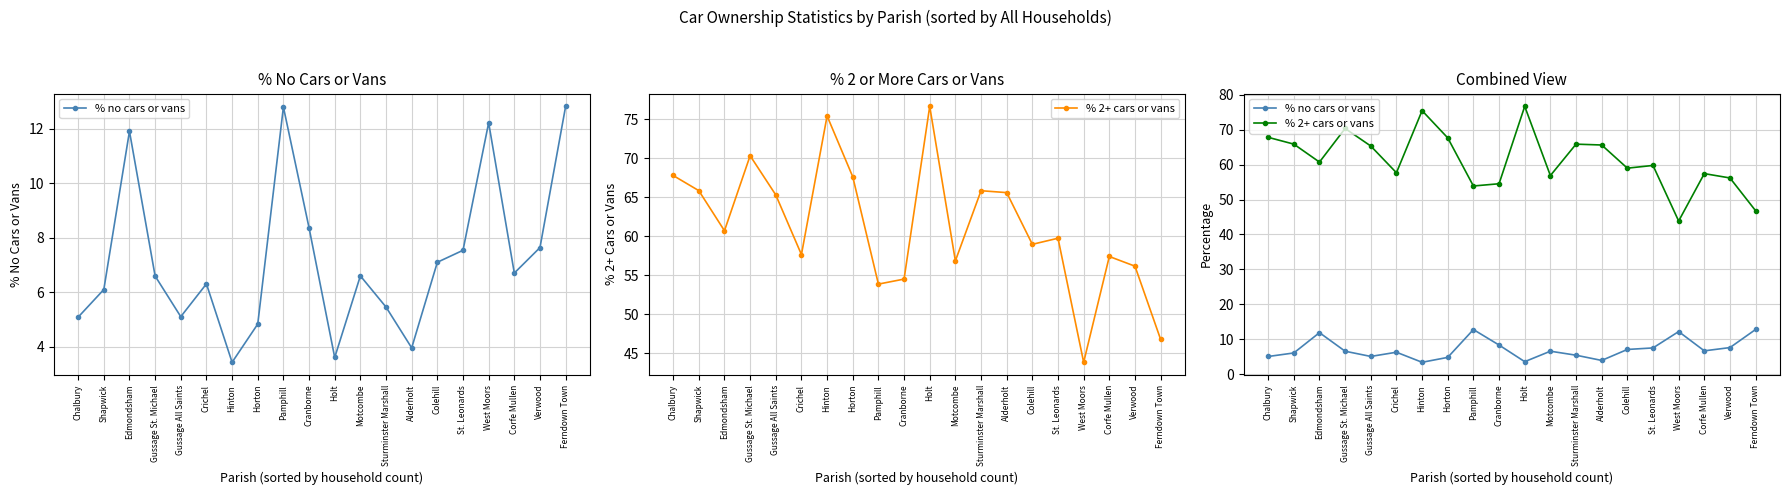

True or false: % 2+ cars or vans and % no cars or vans intersect in this chart.

False